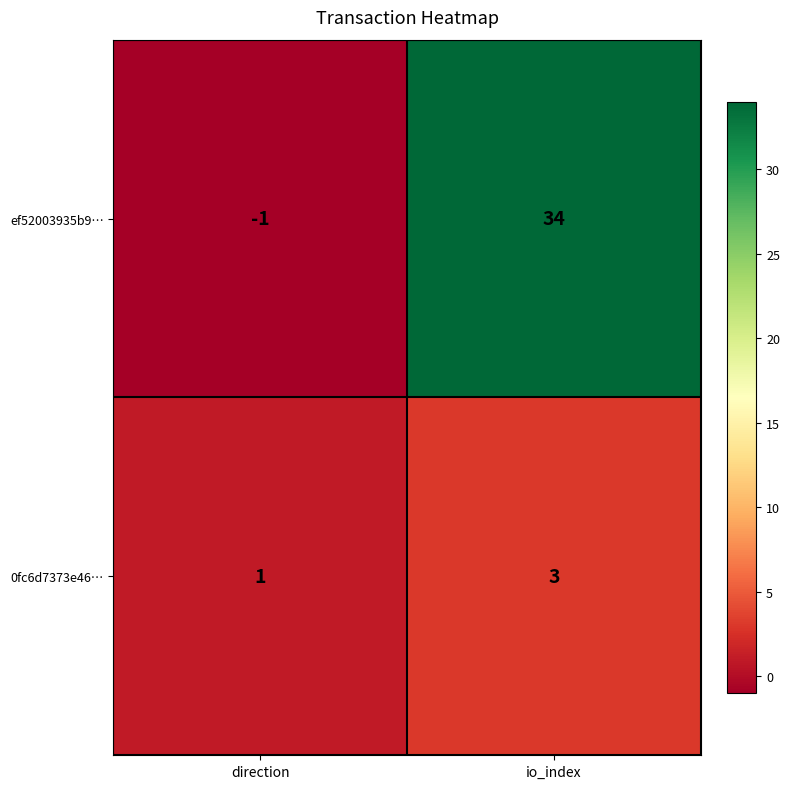

List the series in order of their peak value, lowest first.

0fc6d7373e46…, ef52003935b9…